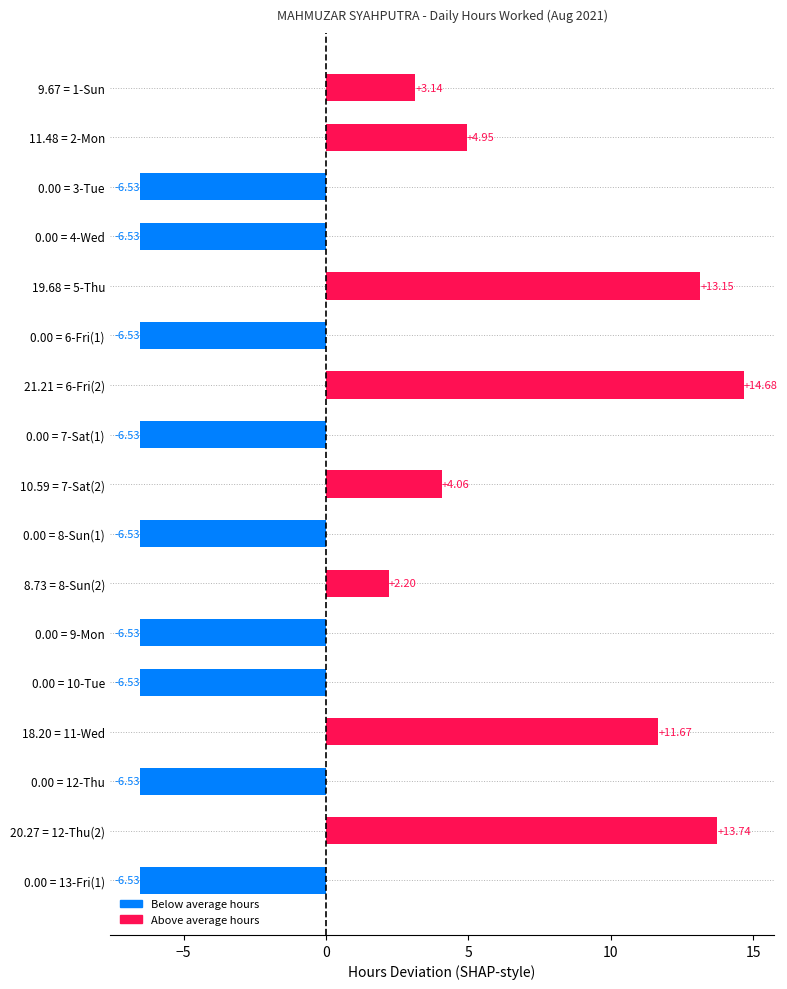

Does the chart contain any negative values?

Yes